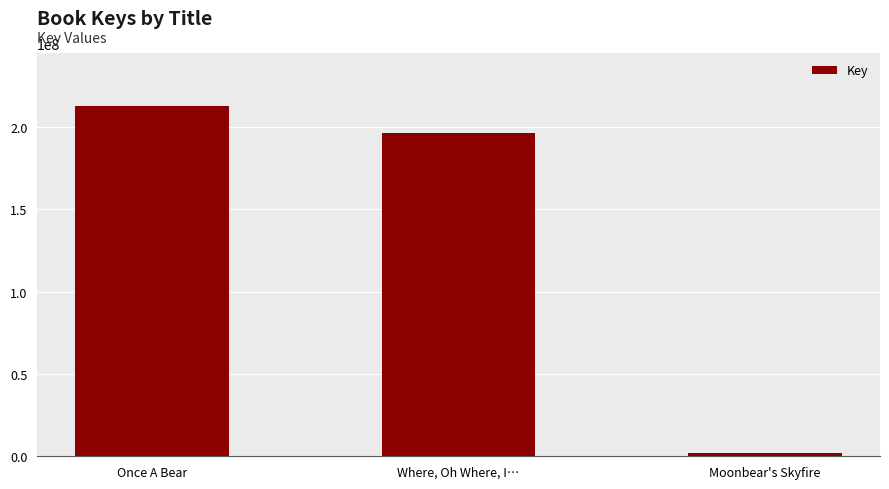

The chart shows a value of 196319874 at Where, Oh Where, I…. True or false?

True